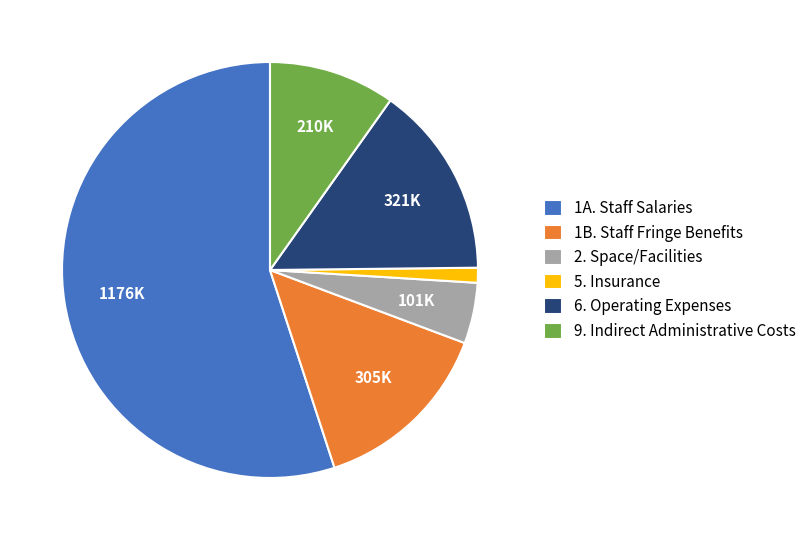

Between 9. Indirect Administrative Costs and 1B. Staff Fringe Benefits, which is larger?

1B. Staff Fringe Benefits